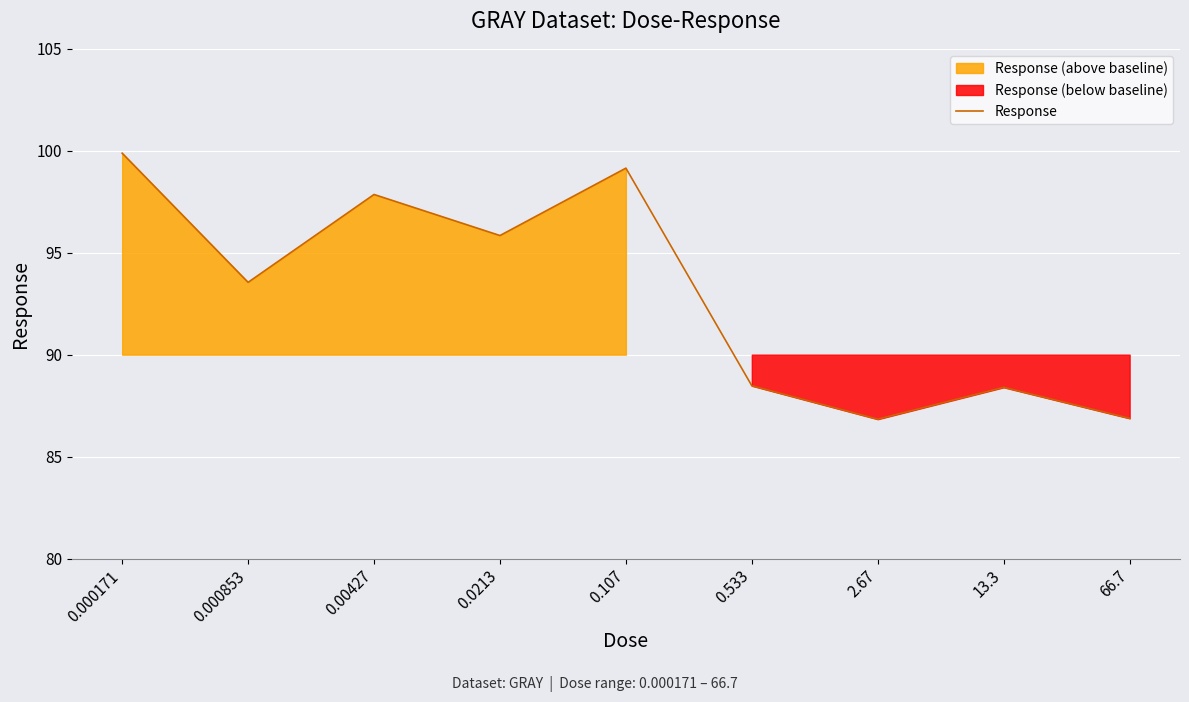

At which category does the data reach its first local valley?

0.000853